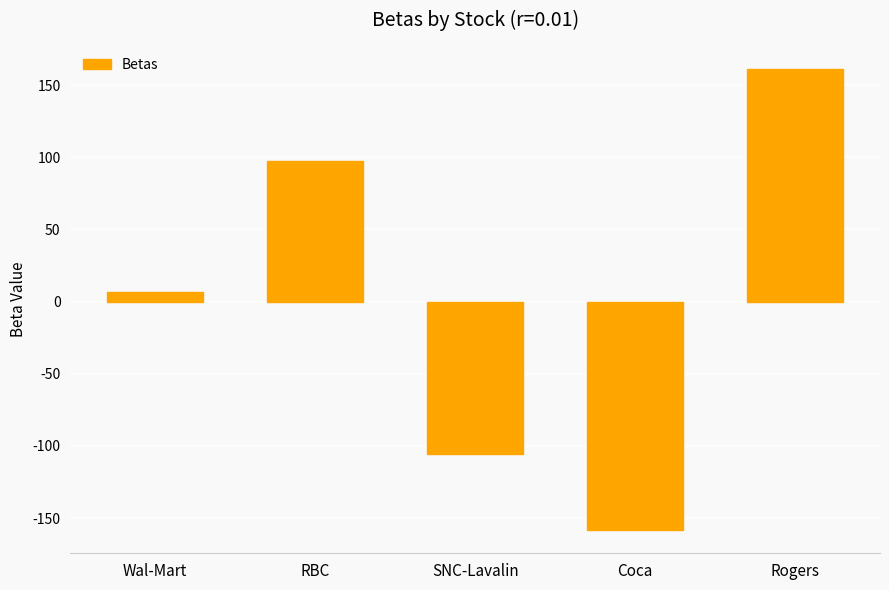

What is the change in value from Wal-Mart to SNC-Lavalin?

-112.2